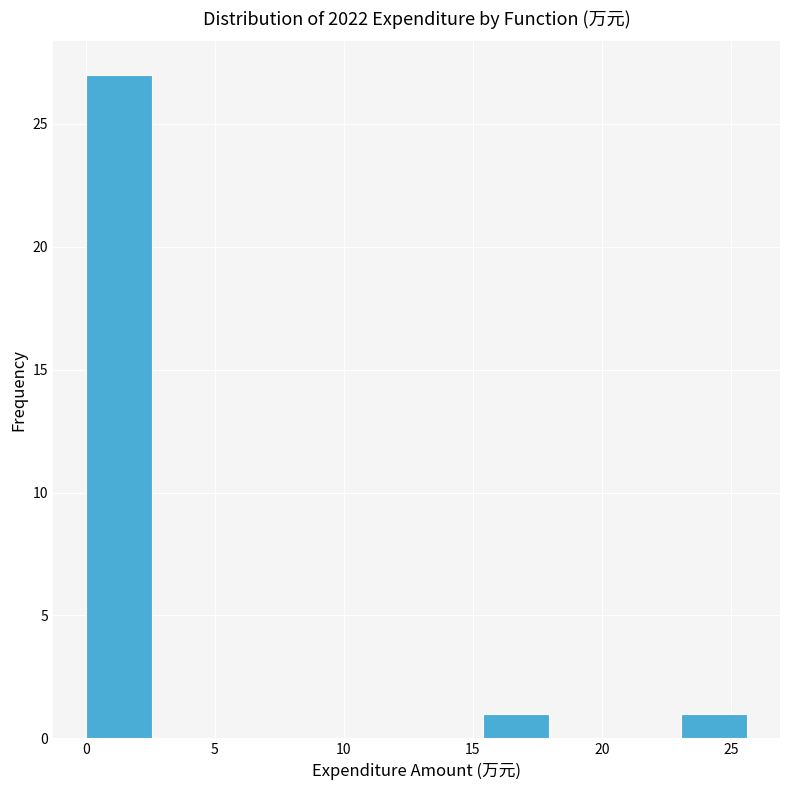

Over which range of the x-axis is the bar tallest?

0.0 to 2.5